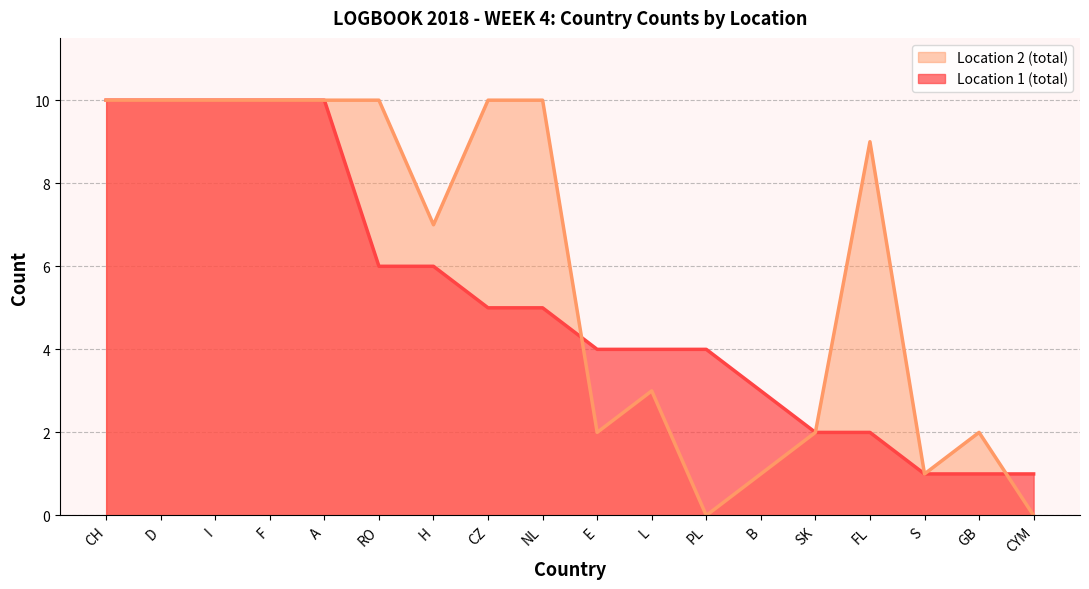

Where is Location 1 (total) nearest to the value 5?

CZ